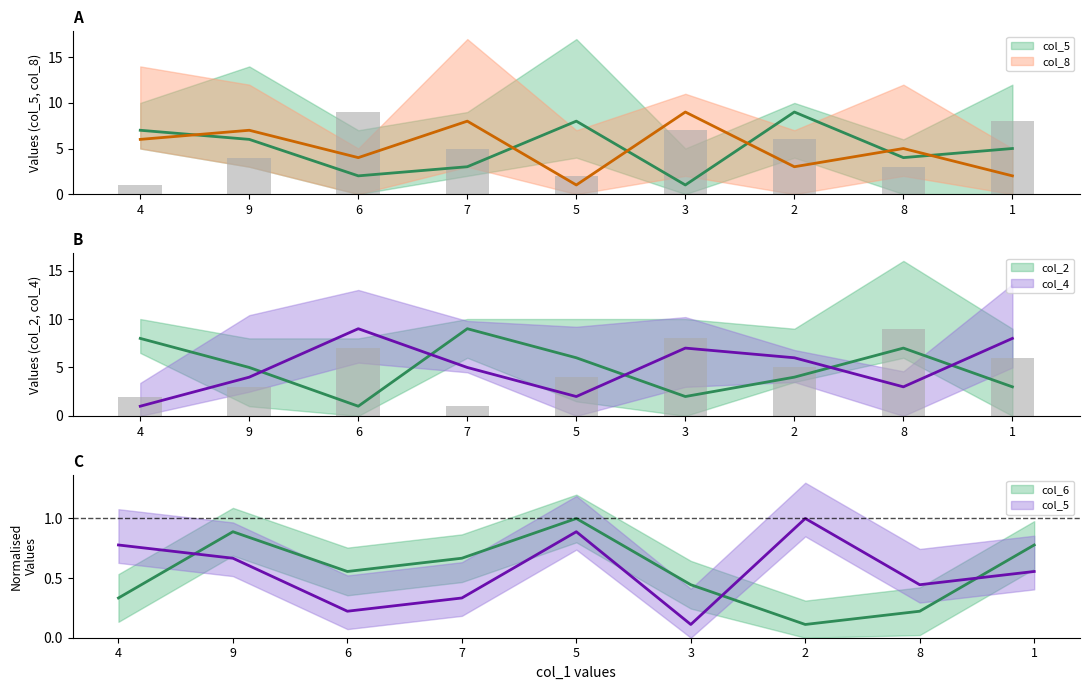

Which category has the lowest value across all series?

2